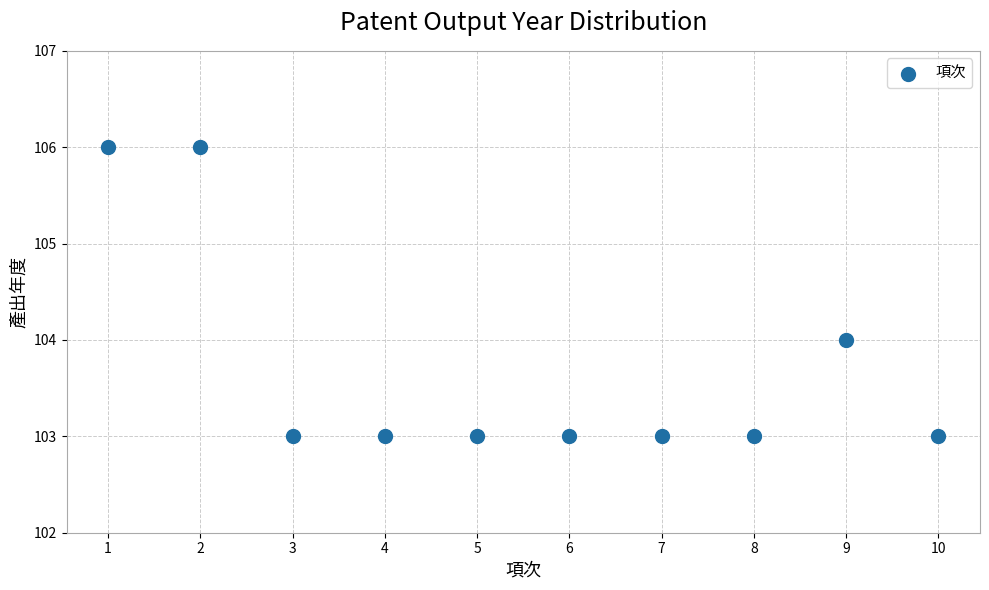

What is the range of X values (max minus min)?

9